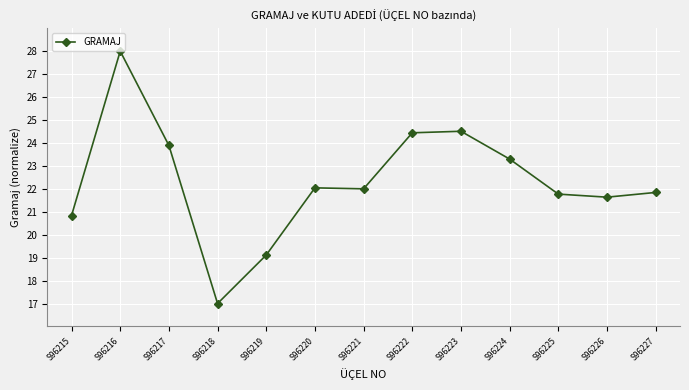

What is the change in value from S96219 to S96221?

+2.9